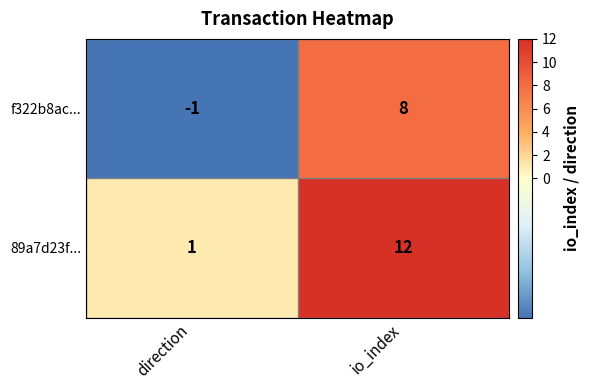

List the labels in order of f322b8ac... value, smallest first.

direction, io_index